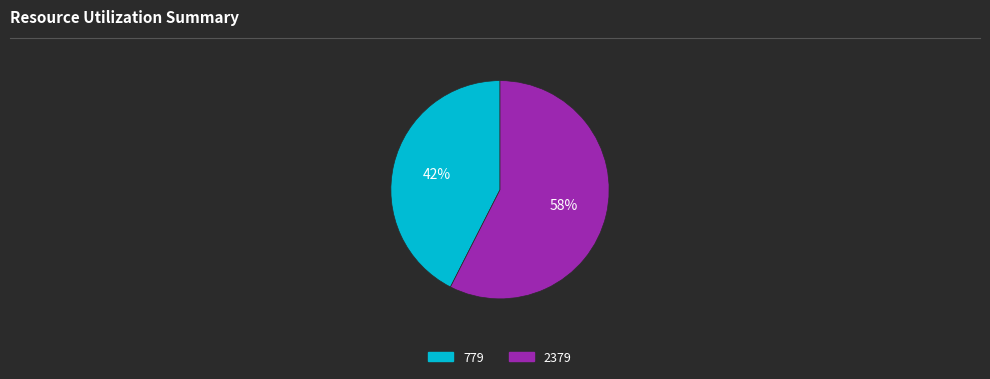

Does any single category account for the majority?

Yes